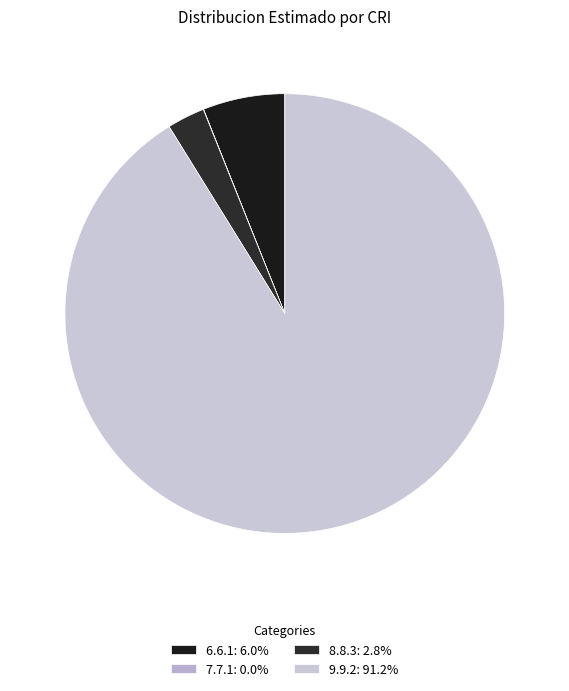

True or false: 9.9.2 accounts for 99% of the total.

False